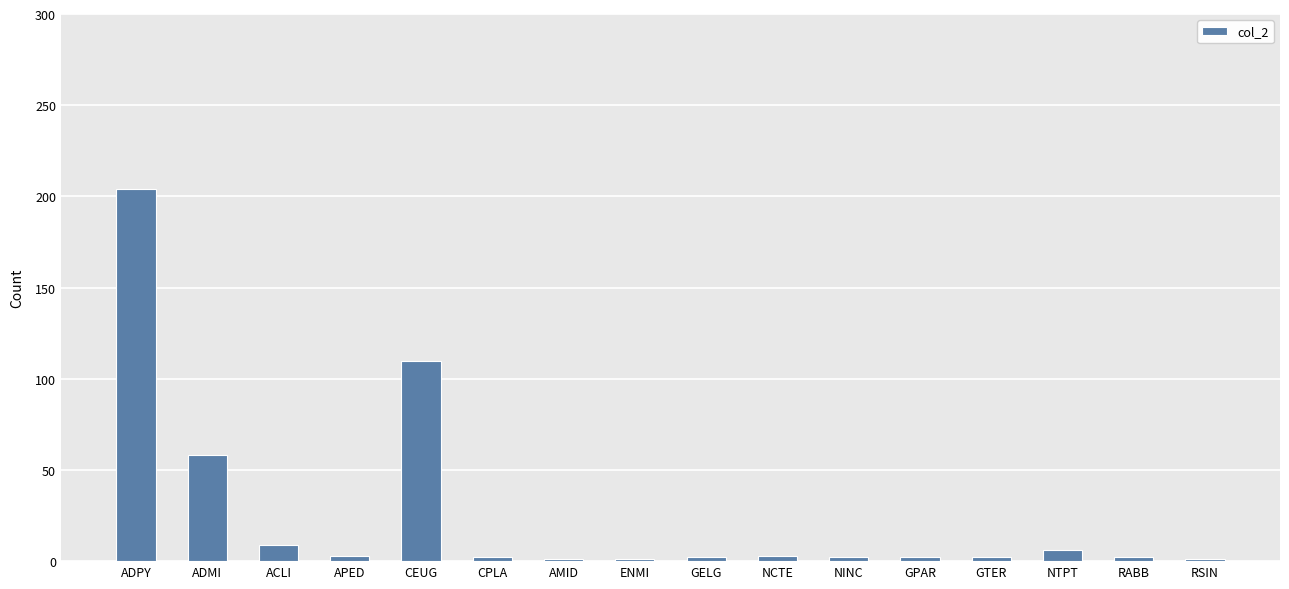

What is the difference between the maximum and minimum values?

203